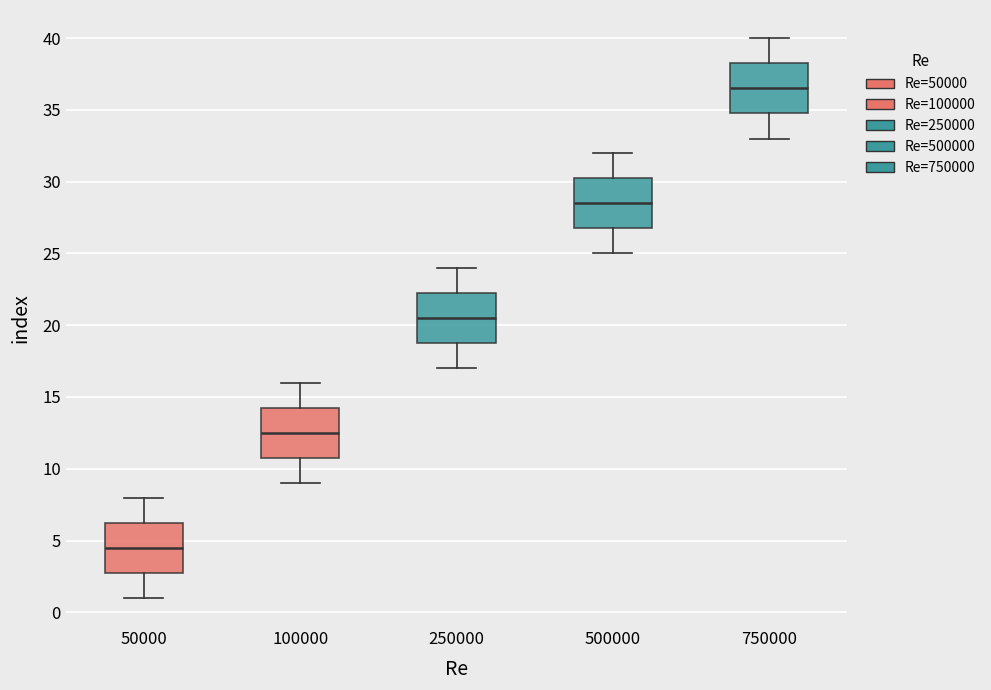

Where does the lower whisker of the box at x = 250000 end on the y-axis? The values are not printed on the chart, so give them approximately, as read against the axis.

17.0